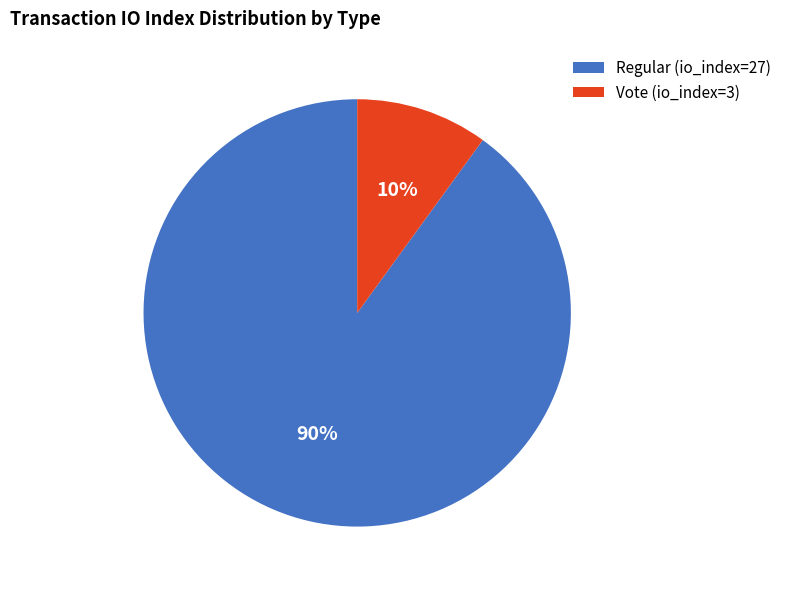

To the nearest percent, what is the combined percentage of Regular (io_index=27) and Vote (io_index=3)?

100%